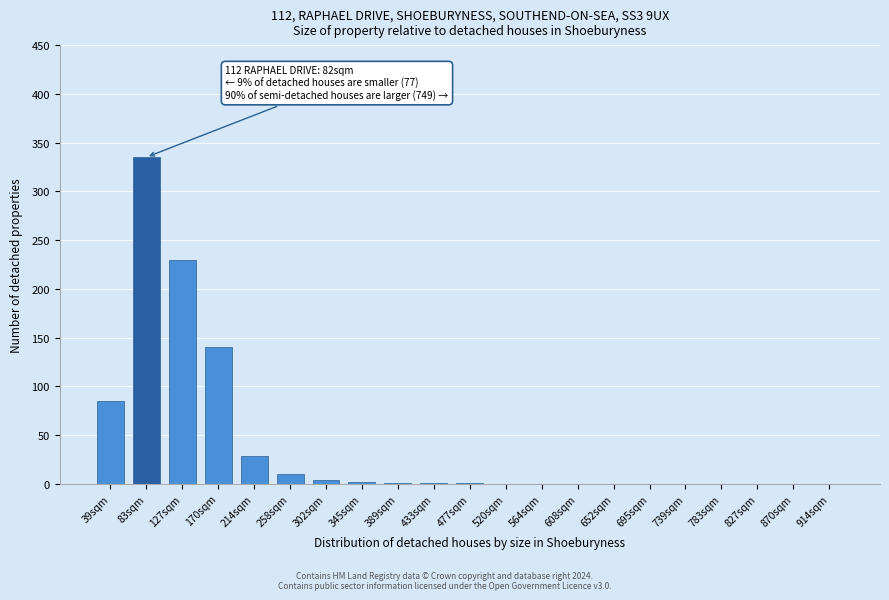

What is the sum of all values?

837